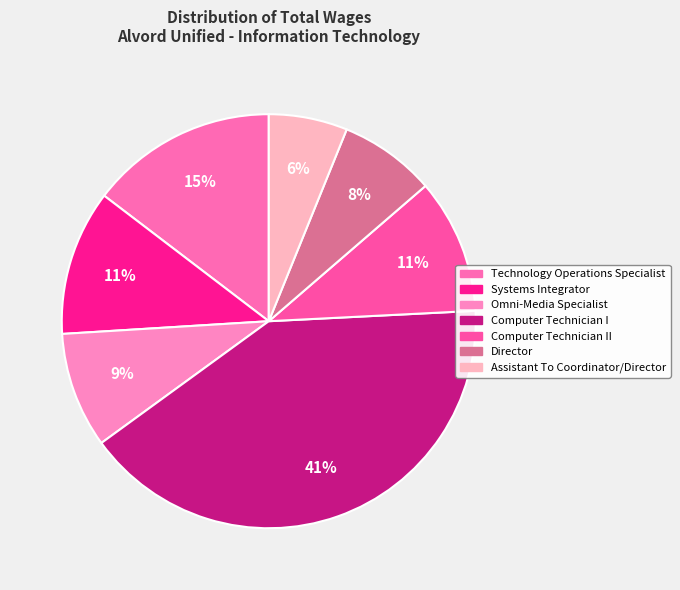

How many slices are in this pie chart?

7